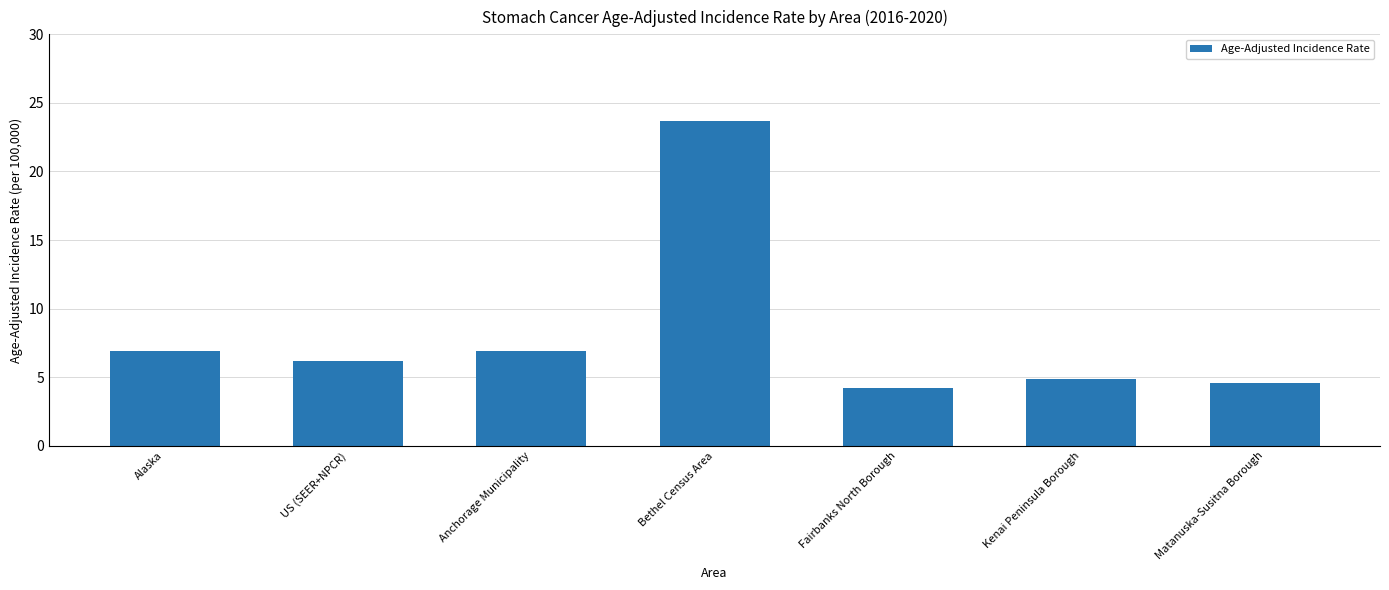

What is the value of the 1st bar from the left?

6.9